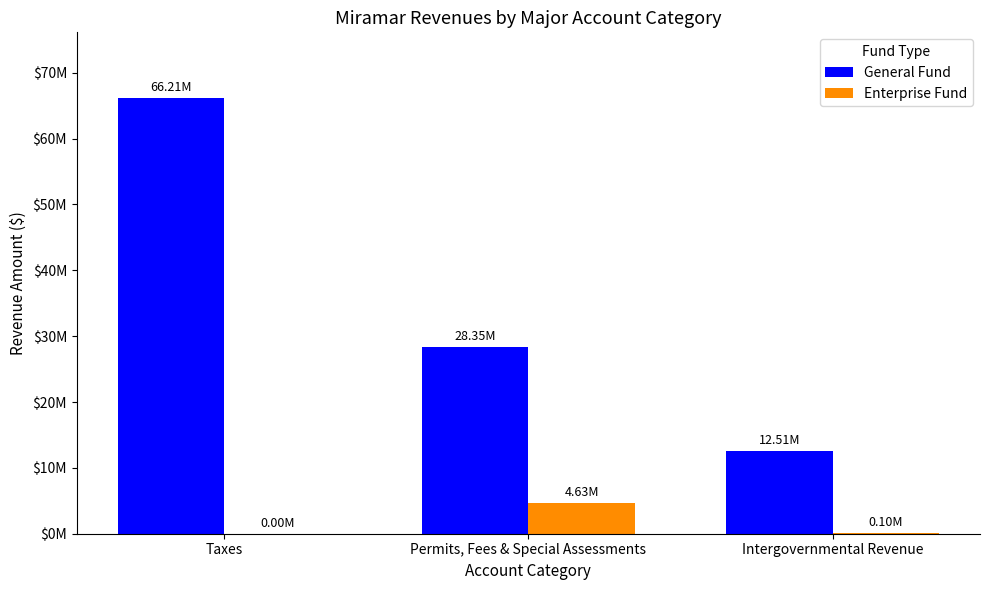

What is the maximum value for Enterprise Fund?

4627284